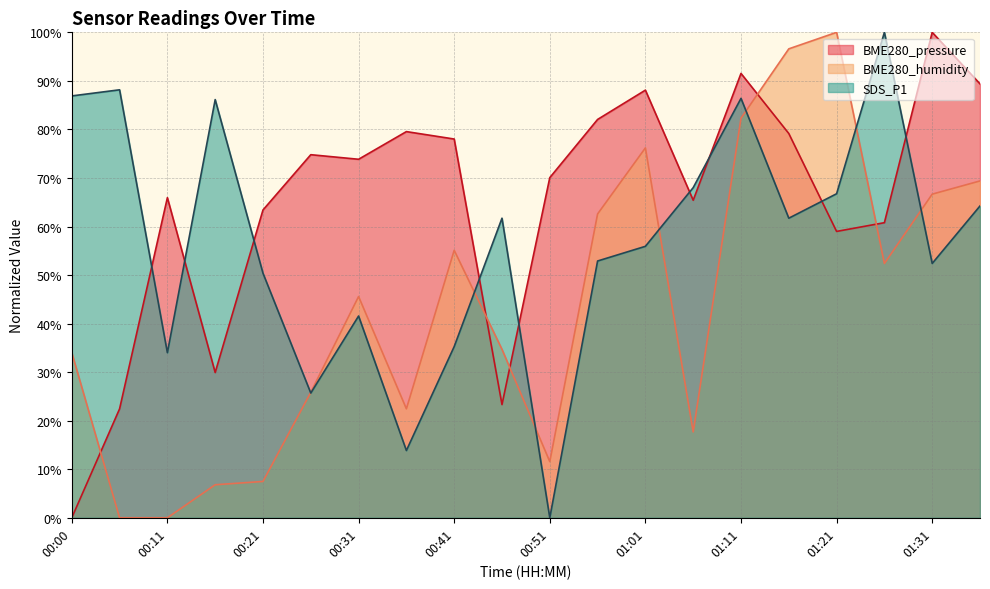

At which category does the chart reach its minimum across all series?

00:00